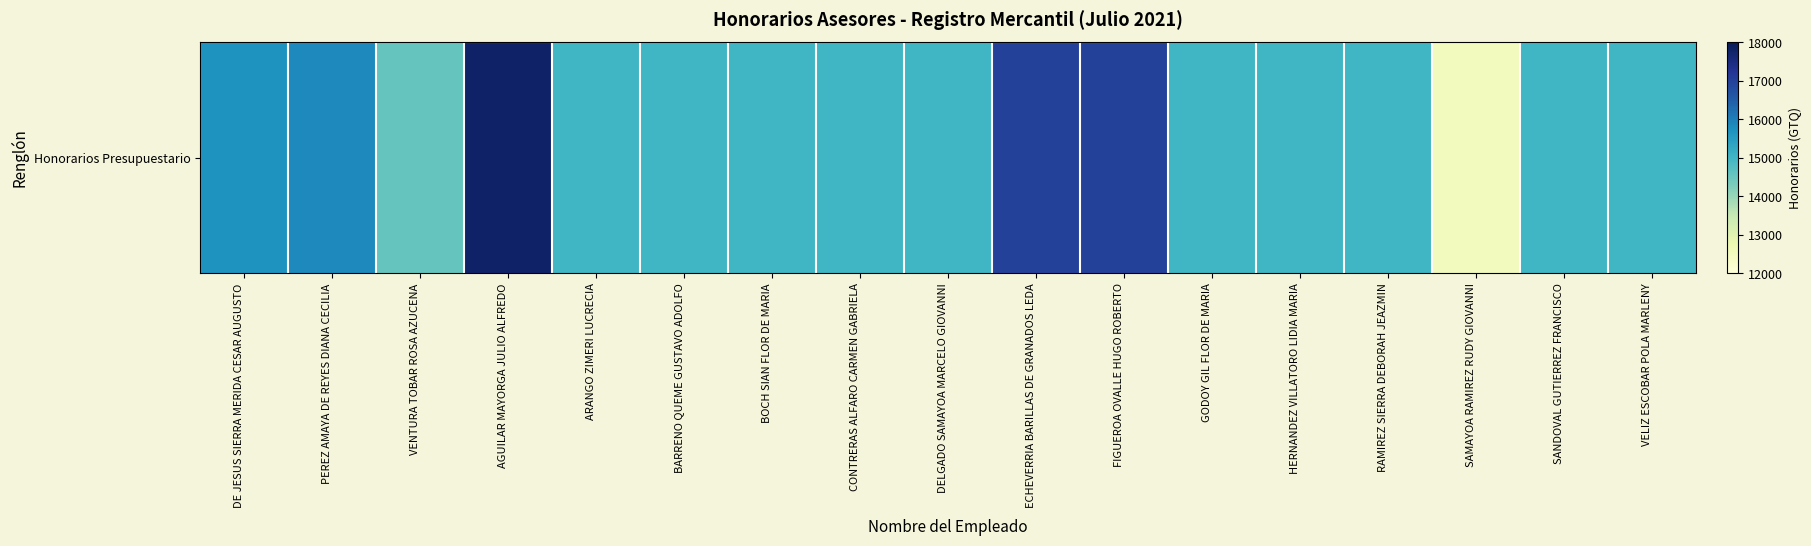

What is the sum of all values?

260389.8